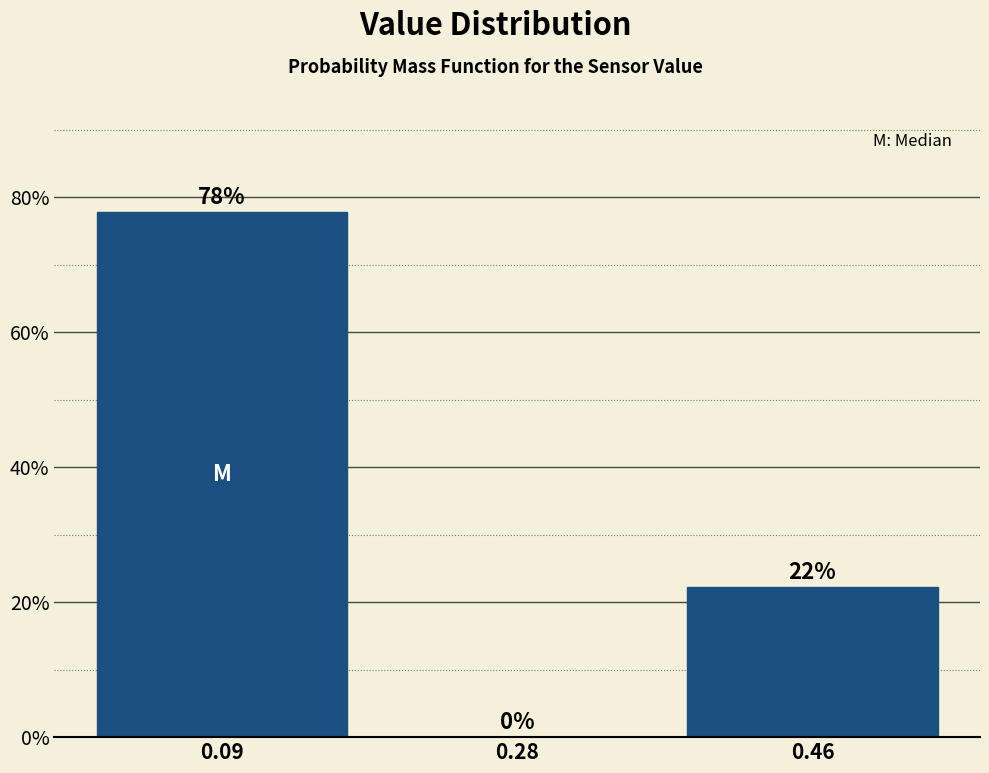

Which range on the x-axis has the tallest bar?

0.000 to 0.185